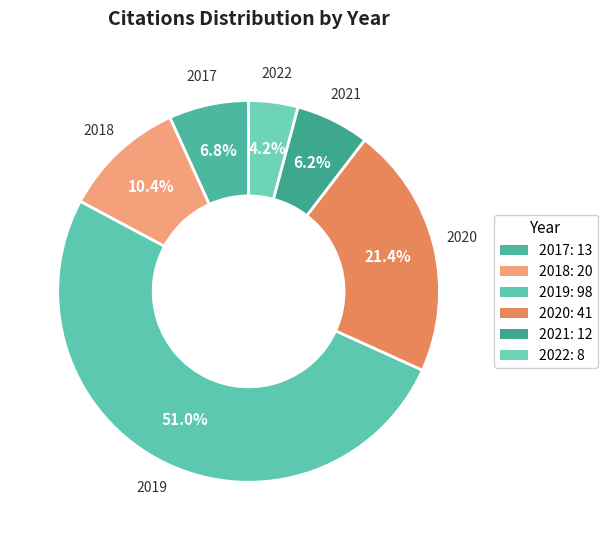

To the nearest percent, what portion does 2018 represent?

10%